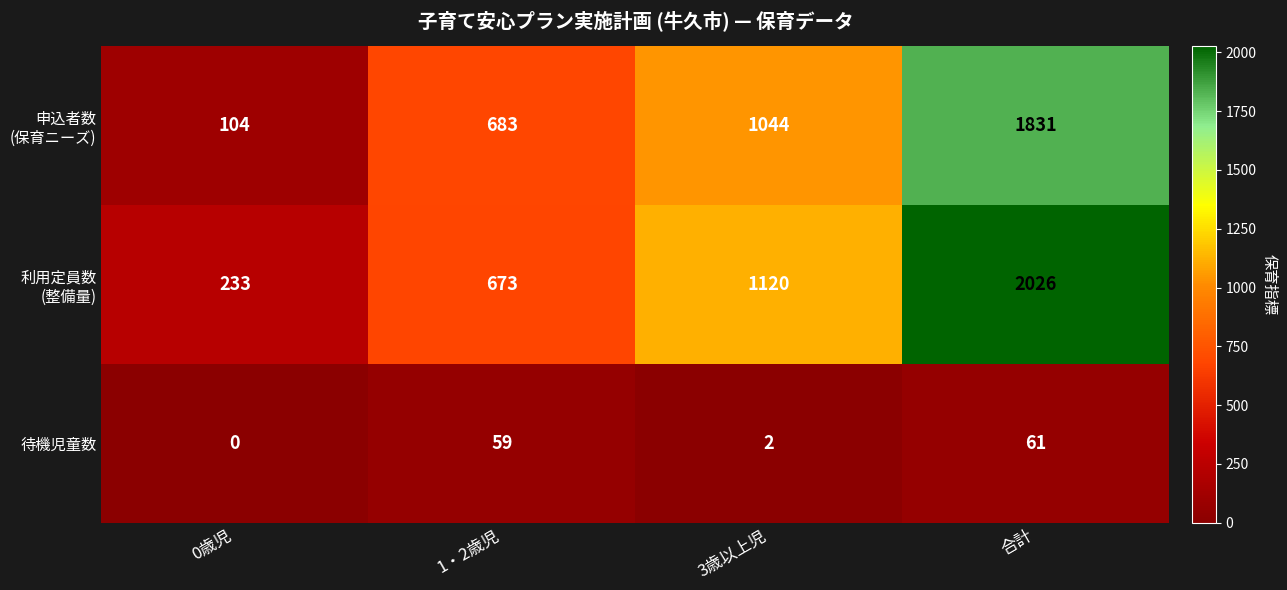

The value of 待機児童数 at 0歳児 is 0. True or false?

True